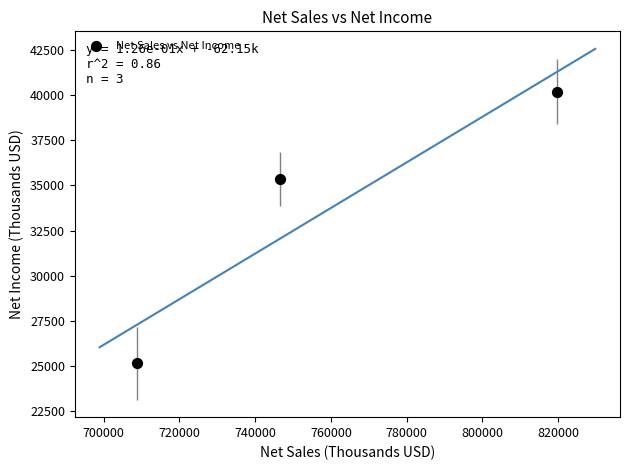

What is the average Y value?

33555